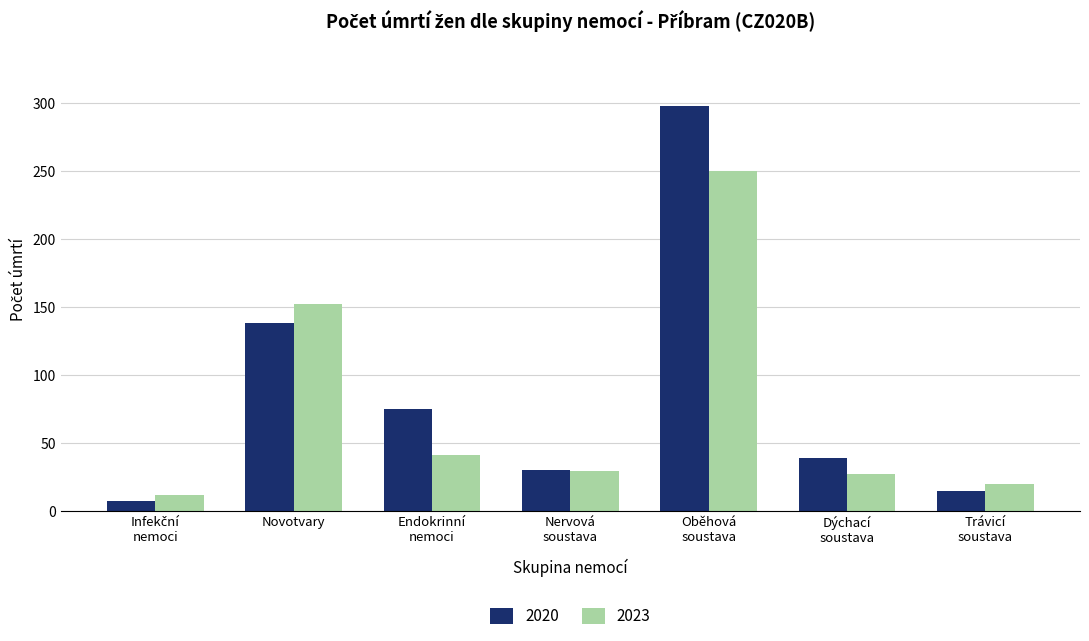

What is the difference between the maximum and minimum values in the 2020 series?

291